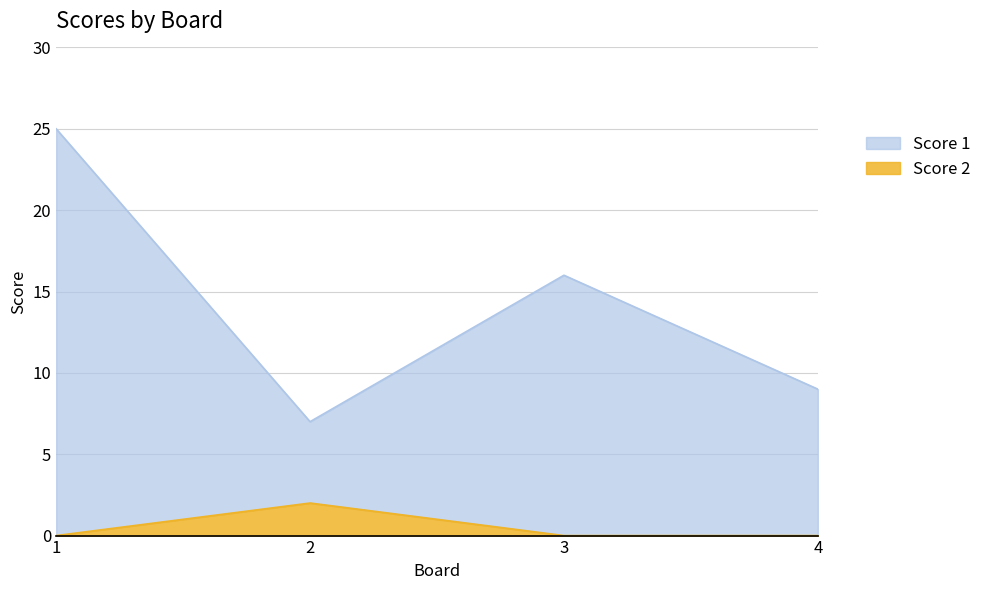

At which category is the sum across all series the highest?

1